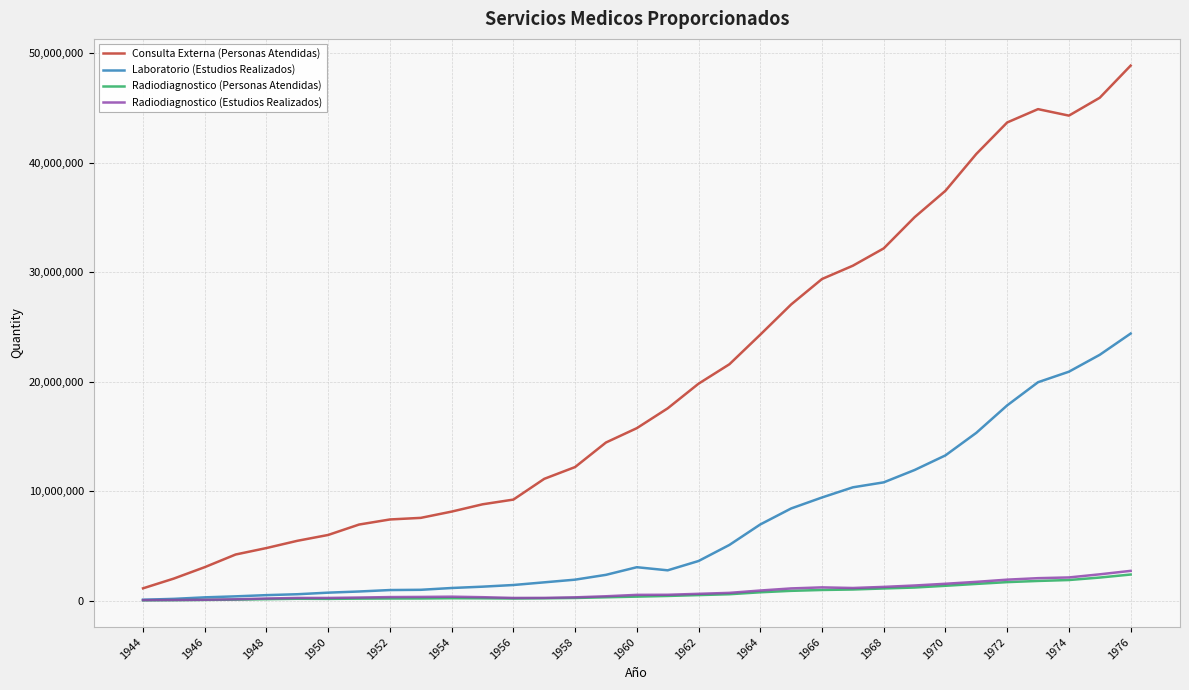

In Consulta Externa (Personas Atendidas), how many points are higher than both neighbors (excluding endpoints)?

1